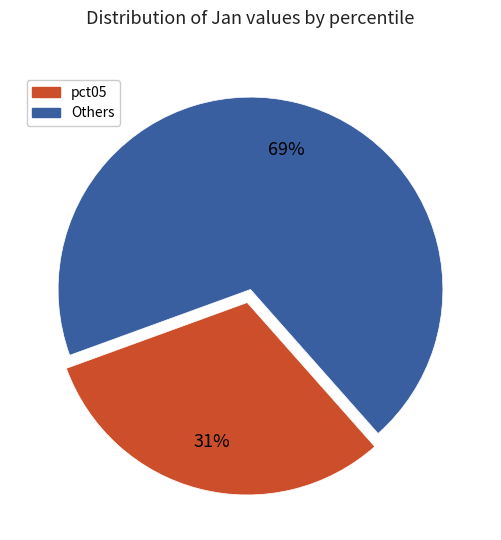

To the nearest percent, what is the difference between the largest and smallest slice percentages?

38%